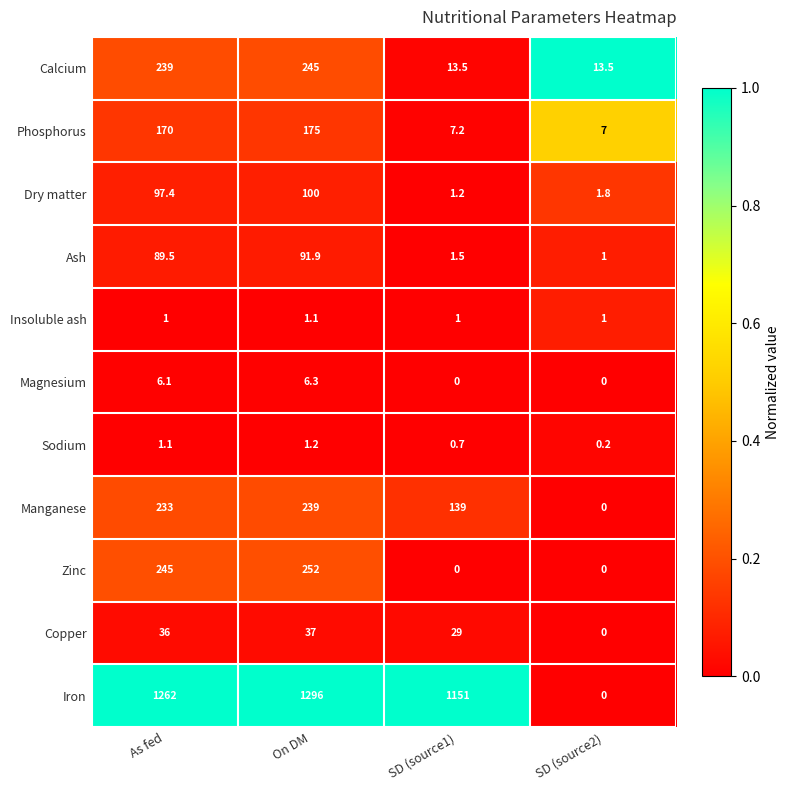

What is the spread (max minus min) of values at SD (source2)?

13.5